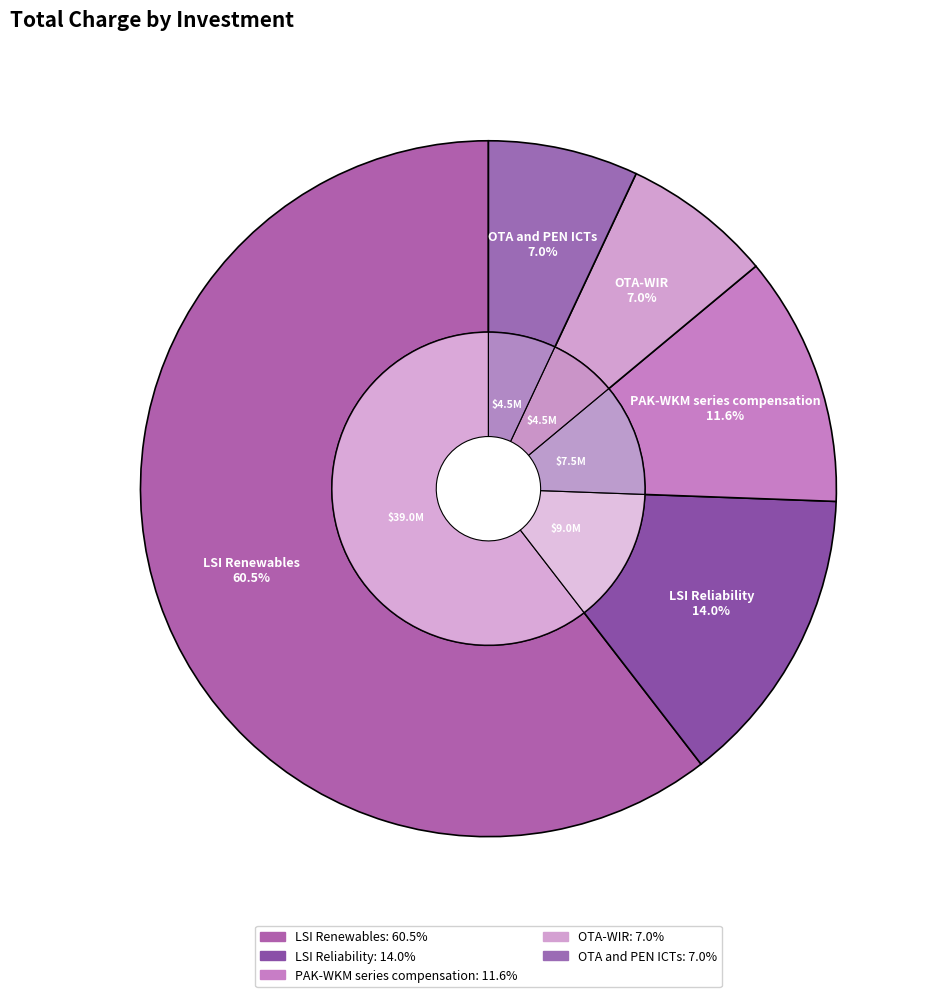

What percentage do OTA-WIR and LSI Renewables together represent?

67.4%